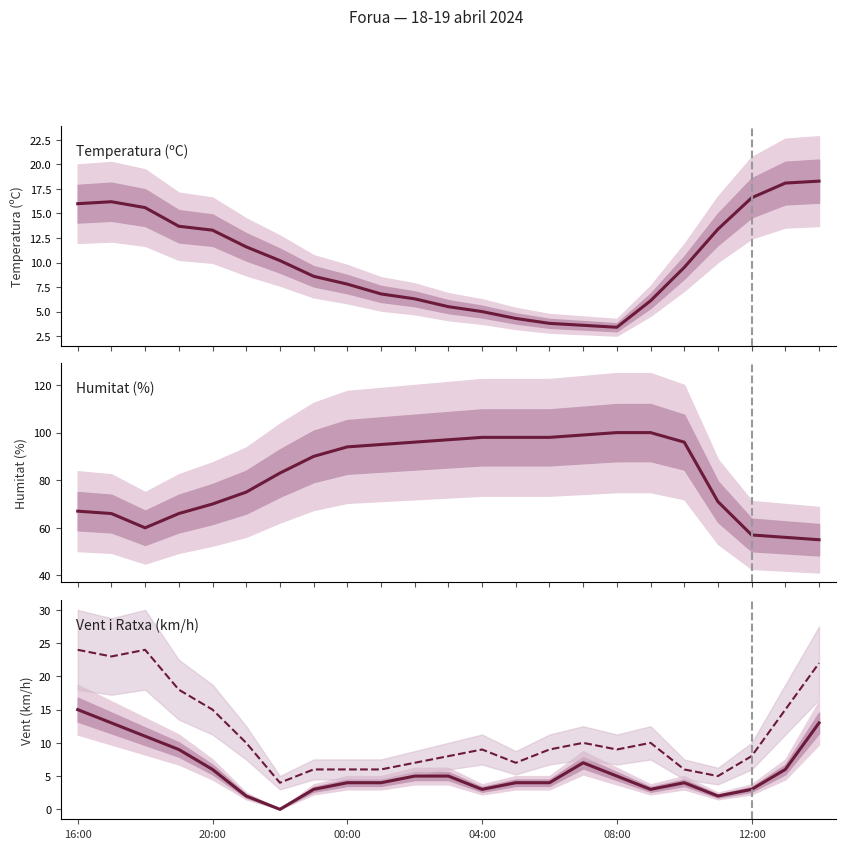

What is the average value of the Velocitat del vent (km/h) series?

5.7